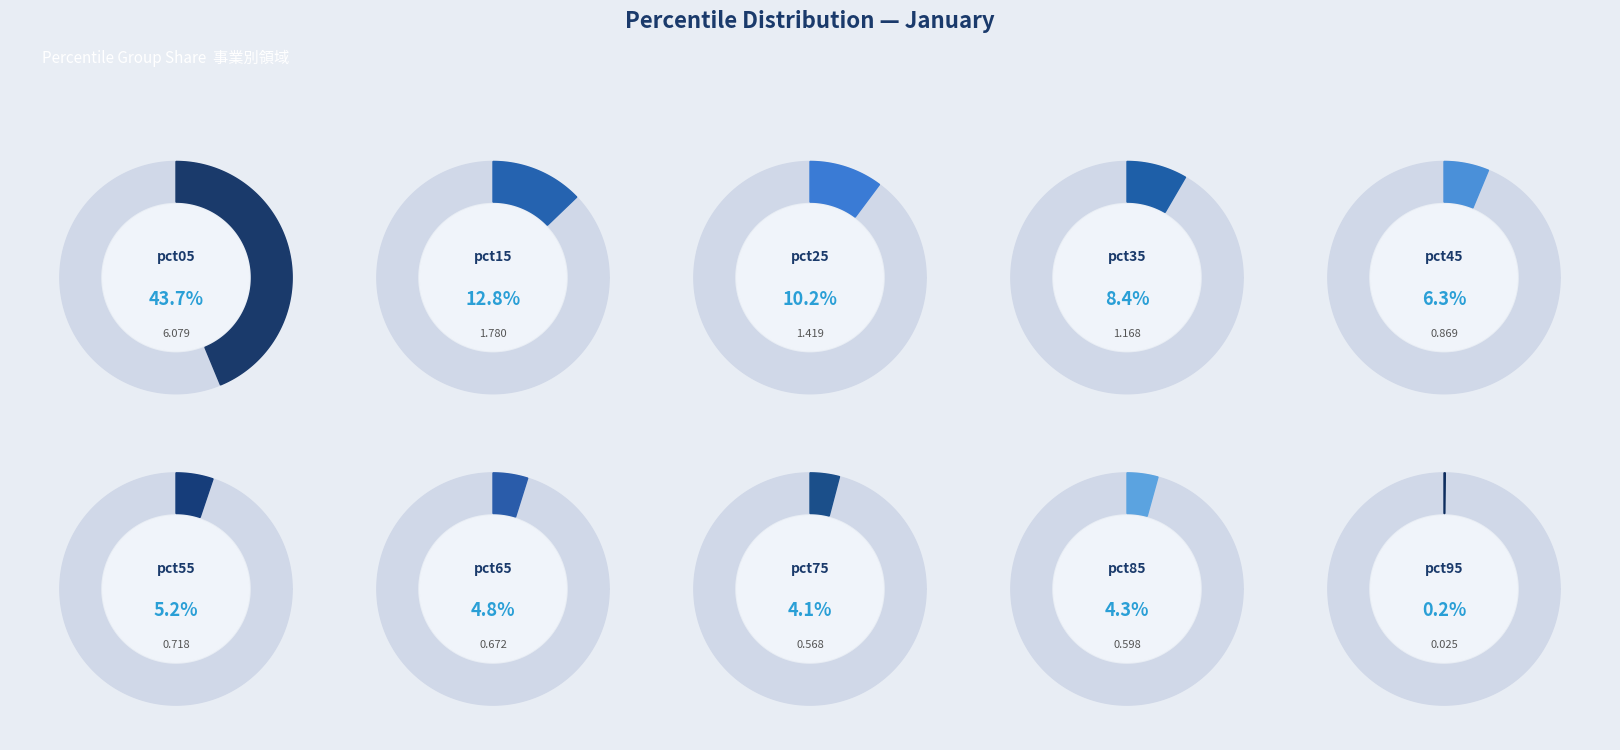

To the nearest percent, what percentage of the pie is pct65?

5%